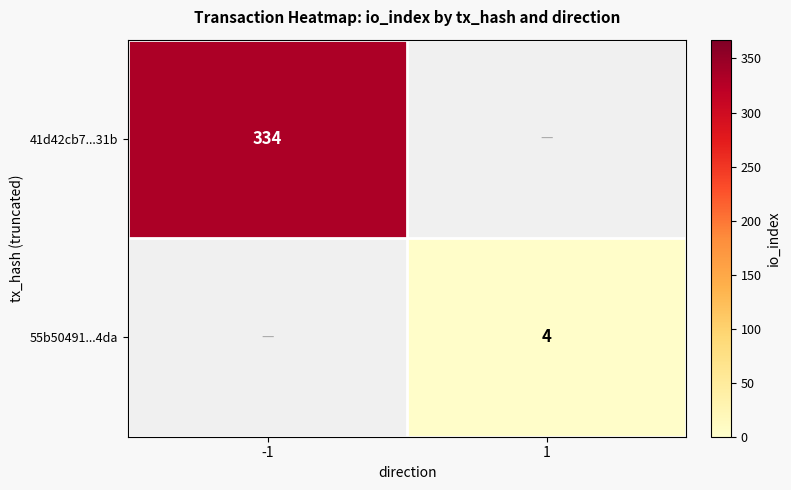

Is it true that 41d42cb7...31b equals 334 at -1?

True